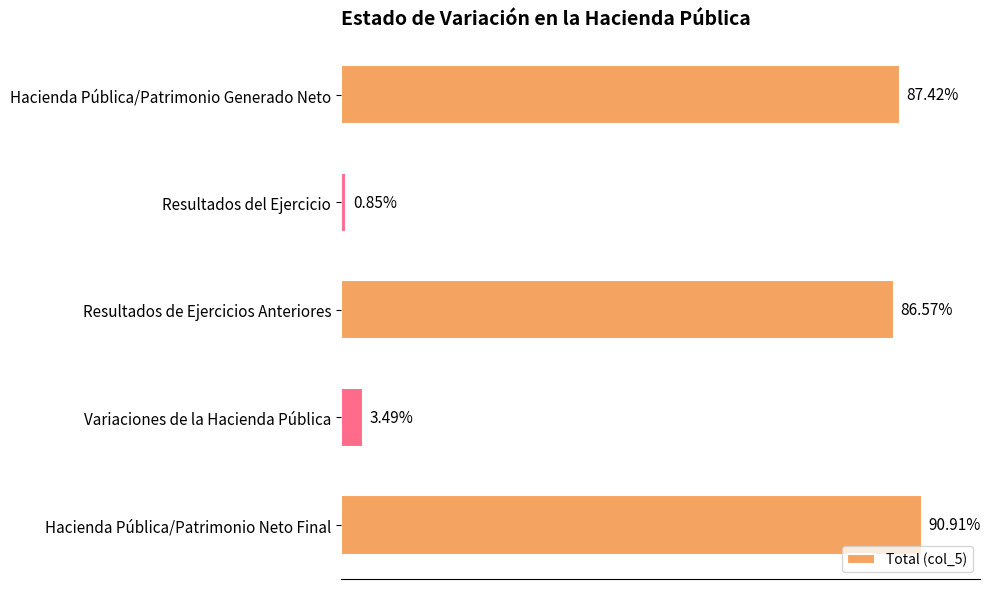

Does the chart contain any negative values?

No